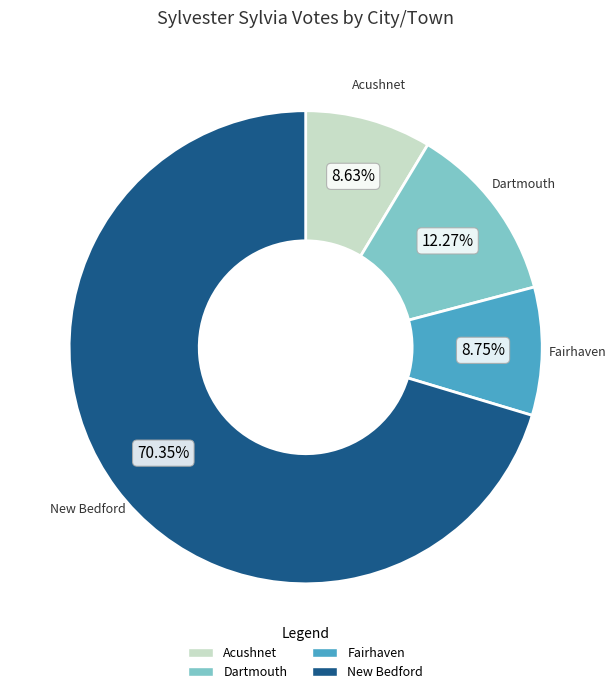

How many segments does this pie chart have?

4